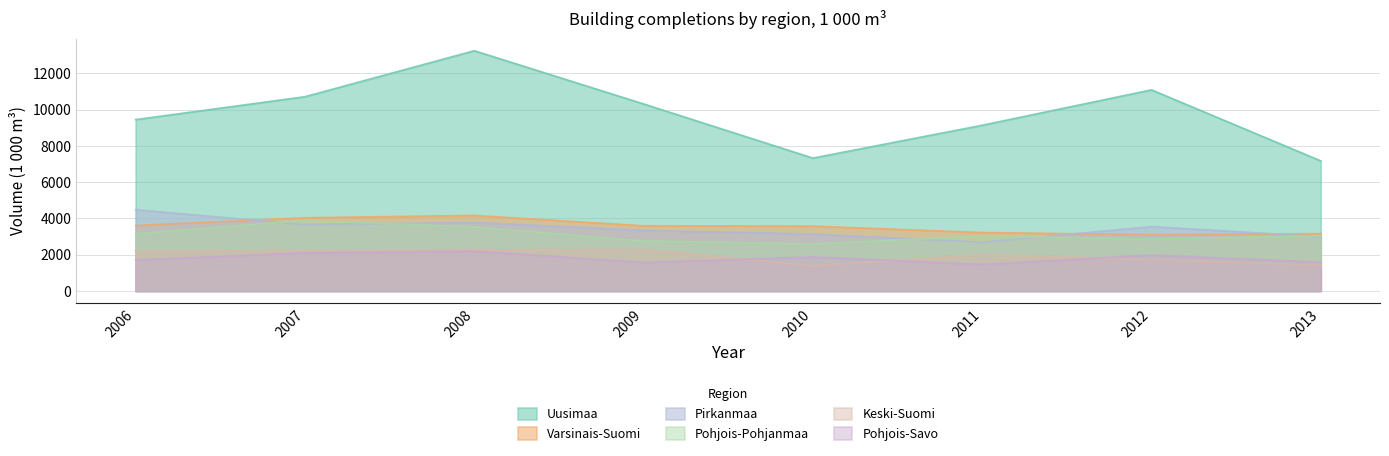

Where does the Pohjois-Savo series first go above 1879?

2007